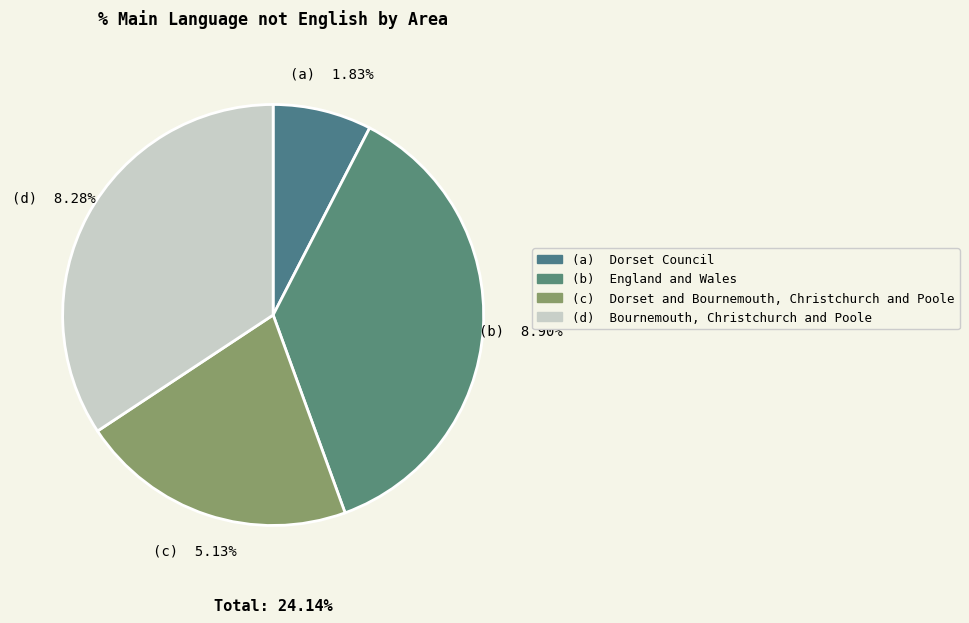

How many segments does this pie chart have?

4